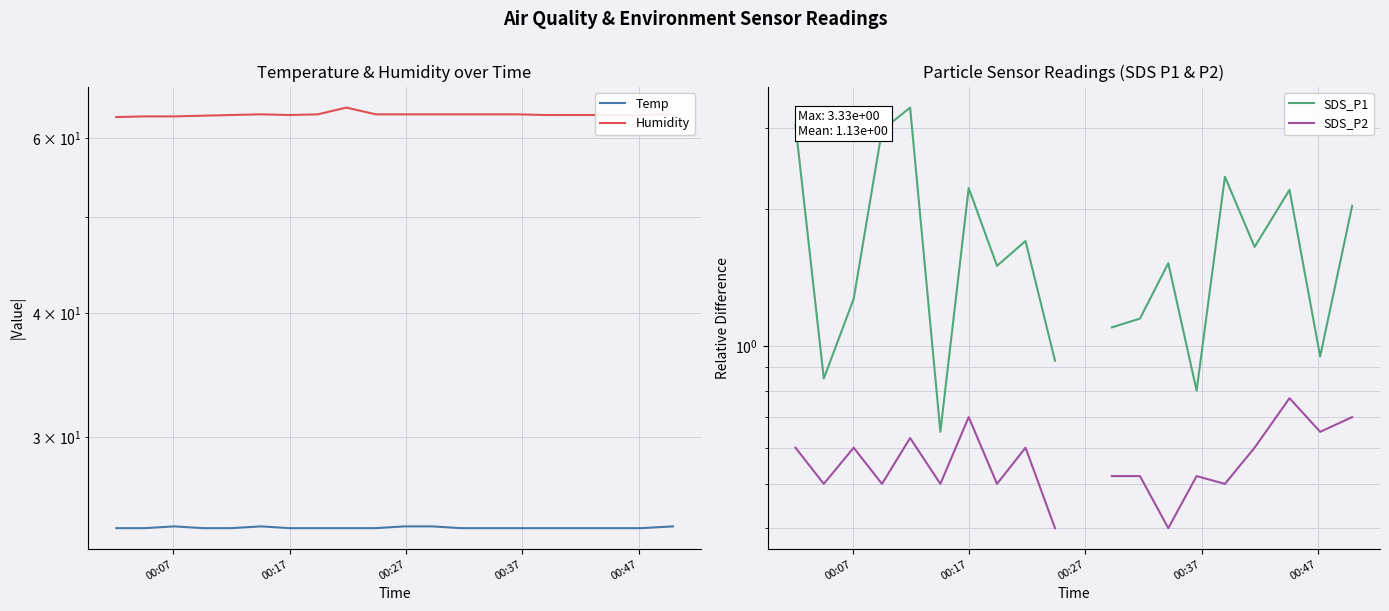

How many categories are shown in the chart?

20